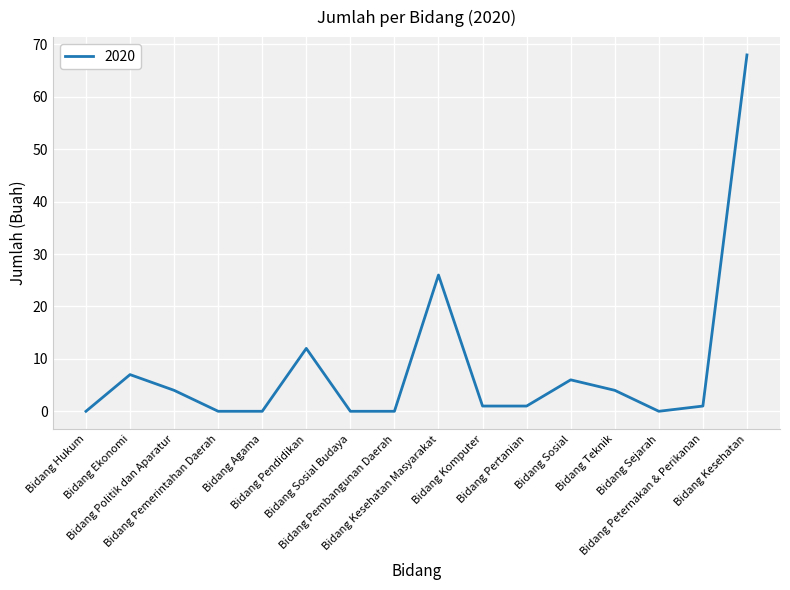

Reading right to left, extract all data points from this chart.

Bidang Kesehatan=68	Bidang Peternakan & Perikanan=1	Bidang Sejarah=0	Bidang Teknik=4	Bidang Sosial=6	Bidang Pertanian=1	Bidang Komputer=1	Bidang Kesehatan Masyarakat=26	Bidang Pembangunan Daerah=0	Bidang Sosial Budaya=0	Bidang Pendidikan=12	Bidang Agama=0	Bidang Pemerintahan Daerah=0	Bidang Politik dan Aparatur=4	Bidang Ekonomi=7	Bidang Hukum=0